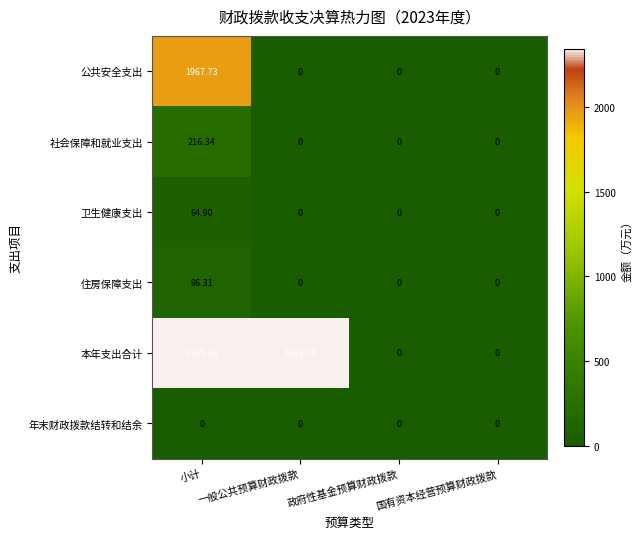

List the series in order of their peak value, lowest first.

年末财政拨款结转和结余, 卫生健康支出, 住房保障支出, 社会保障和就业支出, 公共安全支出, 本年支出合计